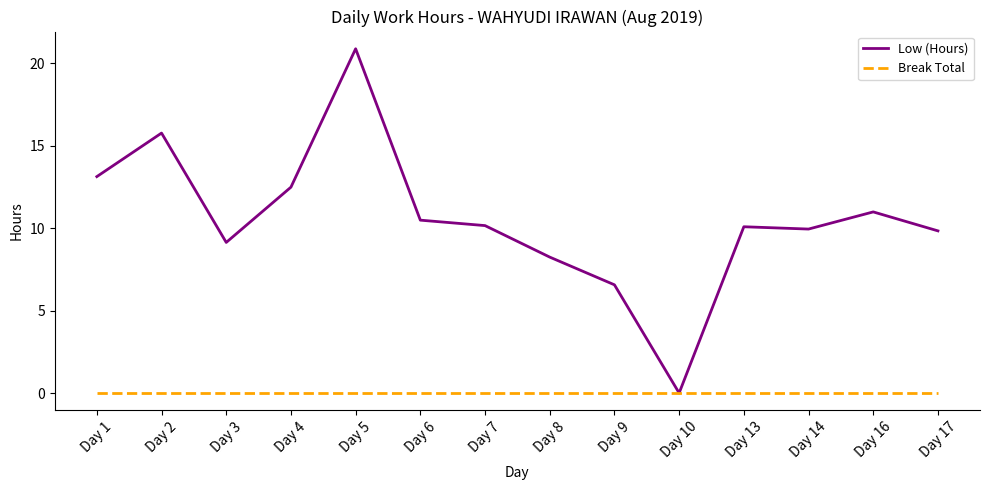

Rank the series by their maximum value, from highest to lowest.

Low (Hours), Break Total